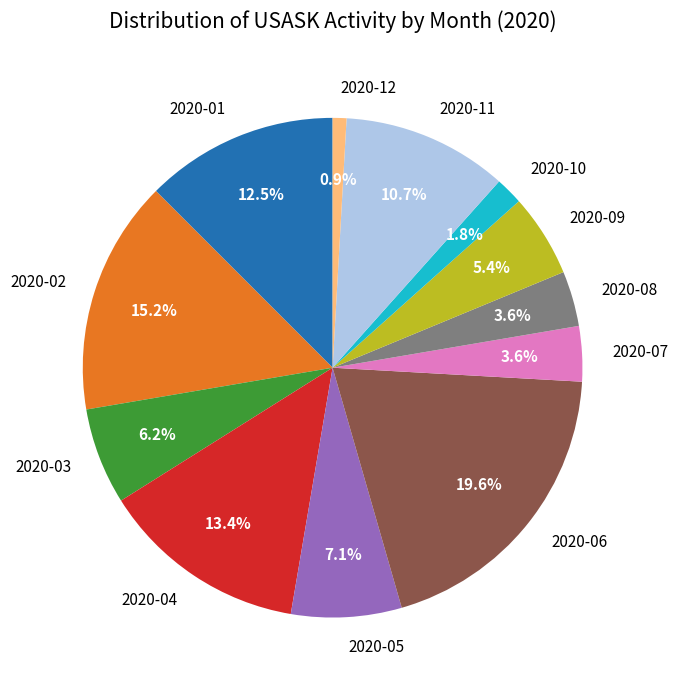

Which has a higher value, 2020-07 or 2020-11?

2020-11